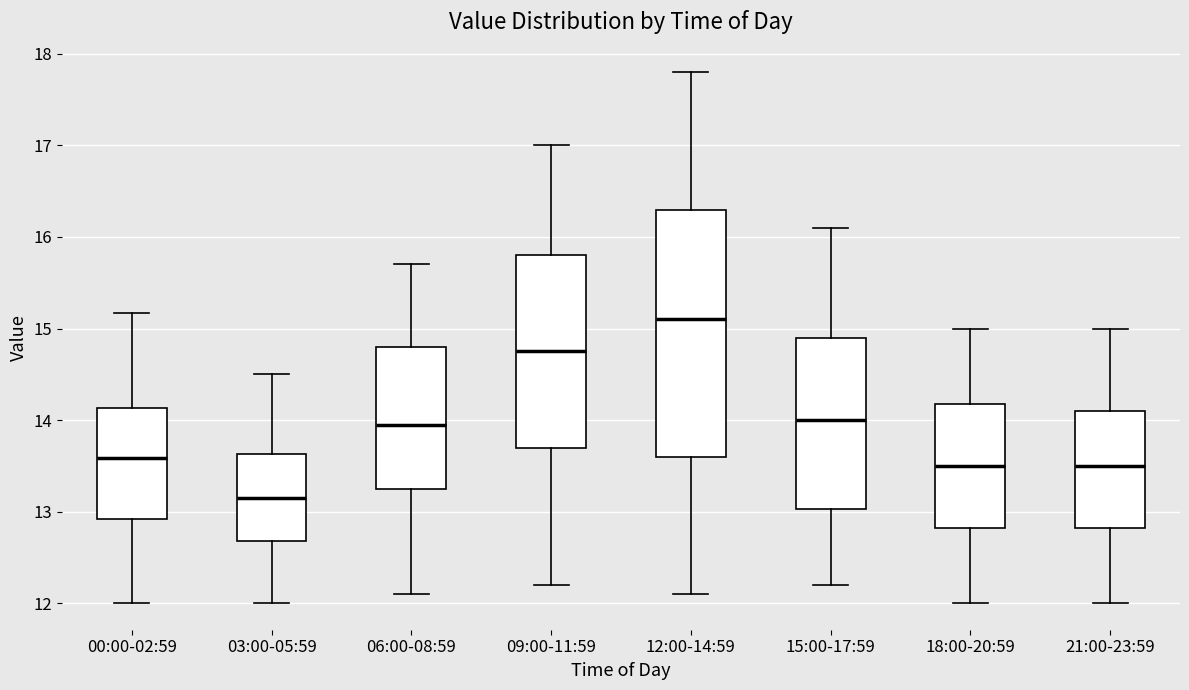

Comparing the boxes themselves (not the whiskers), which one is the tallest?

12:00-14:59